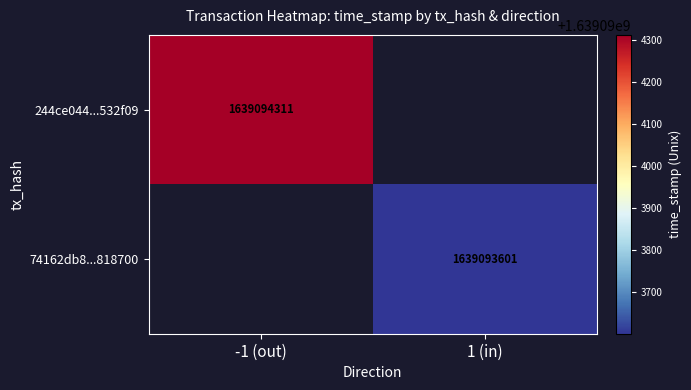

Is it true that 74162db830d25bea81759eafa55d6a324818700 equals 2424055598 at 1?

False